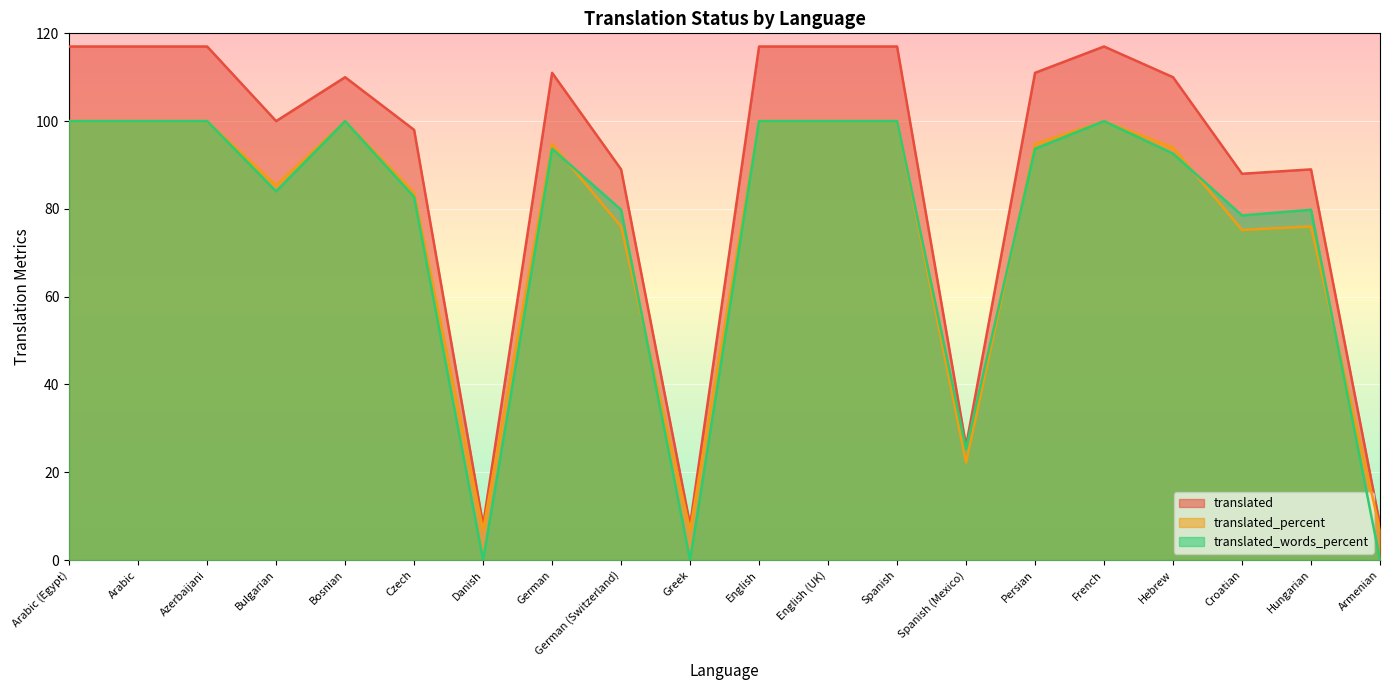

What is the maximum value shown in the chart?

117.0